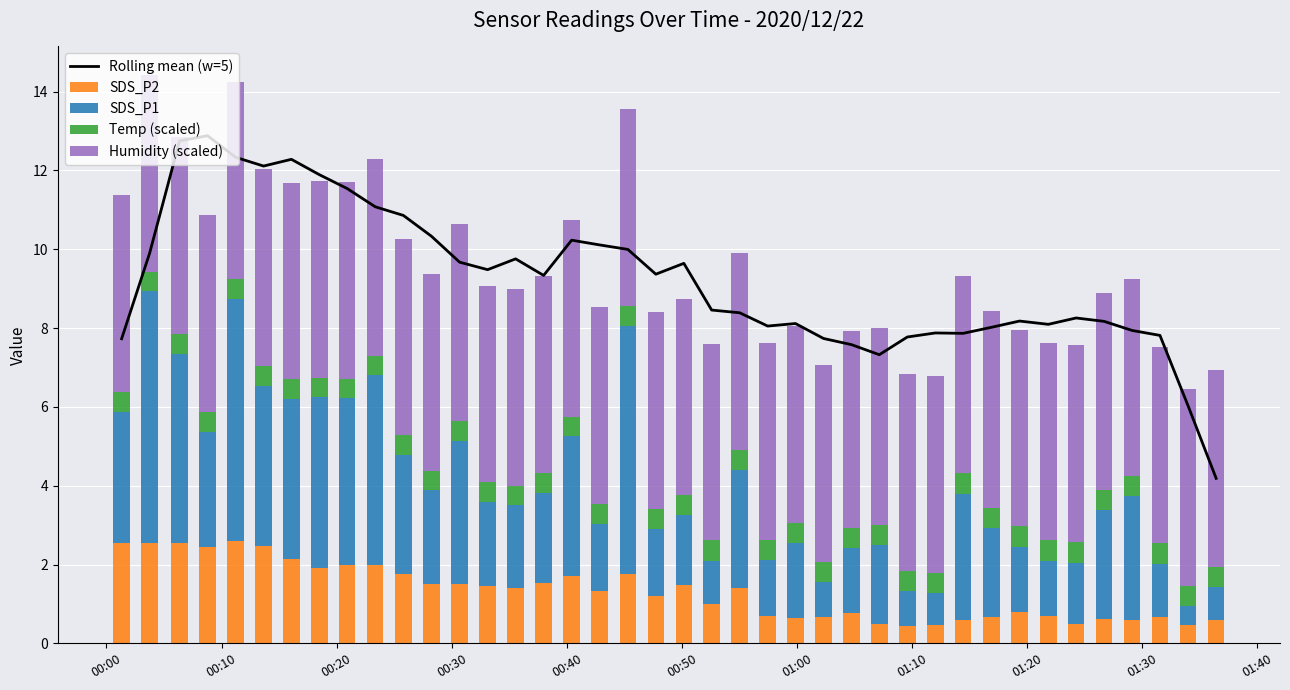

Reading left to right, what are all the values shown in this chart?

Rolling mean (w=5): 7.7	9.9	12.8	12.9	12.3	12.1	12.3	11.9	11.5	11.1	10.9	10.3	9.7	9.5	9.8	9.3	10.2	10.1	10.0	9.4	9.6	8.5	8.4	8.1	8.1	7.7	7.6	7.3	7.8	7.9	7.9	8.0	8.2	8.1	8.3	8.2	7.9	7.8	6.0	4.2
SDS_P2: 2.5	2.5	2.5	2.5	2.6	2.5	2.1	1.9	2.0	2.0	1.8	1.5	1.5	1.4	1.4	1.5	1.7	1.3	1.8	1.2	1.5	1.0	1.4	0.7	0.7	0.7	0.8	0.5	0.5	0.5	0.6	0.7	0.8	0.7	0.5	0.6	0.6	0.7	0.5	0.6
SDS_P1: 3.3	6.4	4.8	2.9	6.1	4.1	4.0	4.3	4.2	4.8	3.0	2.4	3.6	2.1	2.1	2.3	3.5	1.7	6.3	1.7	1.8	1.1	3.0	1.4	1.9	0.9	1.6	2.0	0.9	0.8	3.2	2.2	1.6	1.4	1.5	2.8	3.1	1.3	0.5	0.8
Temp (scaled): 0.5	0.5	0.5	0.5	0.5	0.5	0.5	0.5	0.5	0.5	0.5	0.5	0.5	0.5	0.5	0.5	0.5	0.5	0.5	0.5	0.5	0.5	0.5	0.5	0.5	0.5	0.5	0.5	0.5	0.5	0.5	0.5	0.5	0.5	0.5	0.5	0.5	0.5	0.5	0.5
Humidity (scaled): 5.0	5.0	5.0	5.0	5.0	5.0	5.0	5.0	5.0	5.0	5.0	5.0	5.0	5.0	5.0	5.0	5.0	5.0	5.0	5.0	5.0	5.0	5.0	5.0	5.0	5.0	5.0	5.0	5.0	5.0	5.0	5.0	5.0	5.0	5.0	5.0	5.0	5.0	5.0	5.0